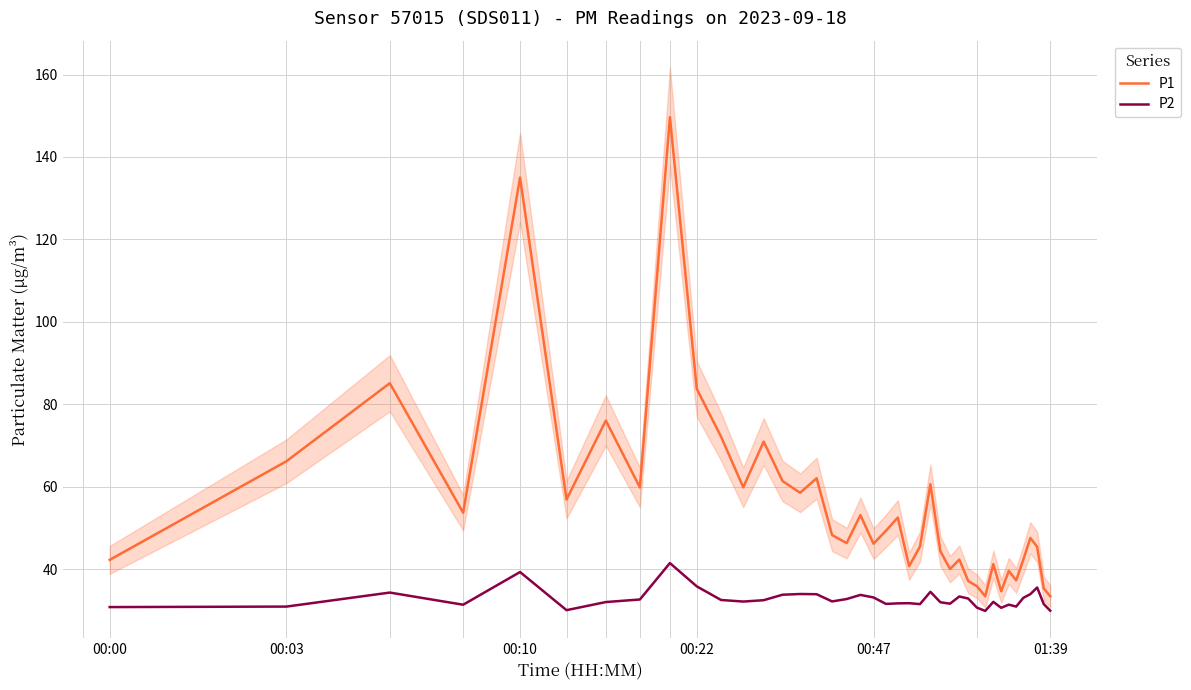

What is the average value of the P1 series?

55.7